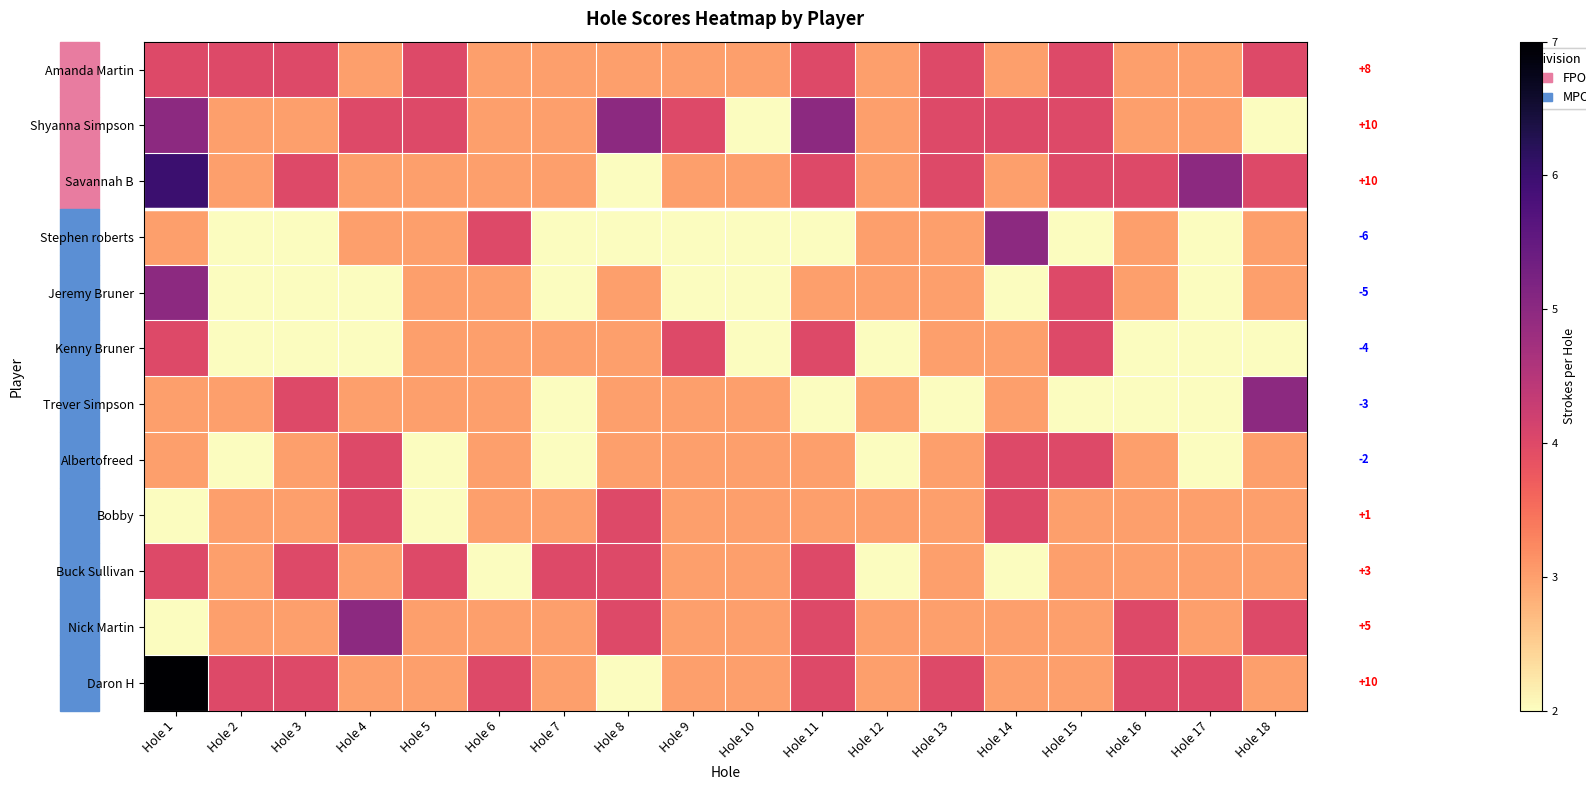

The value of Amanda Martin at Hole 18 is 8. True or false?

True